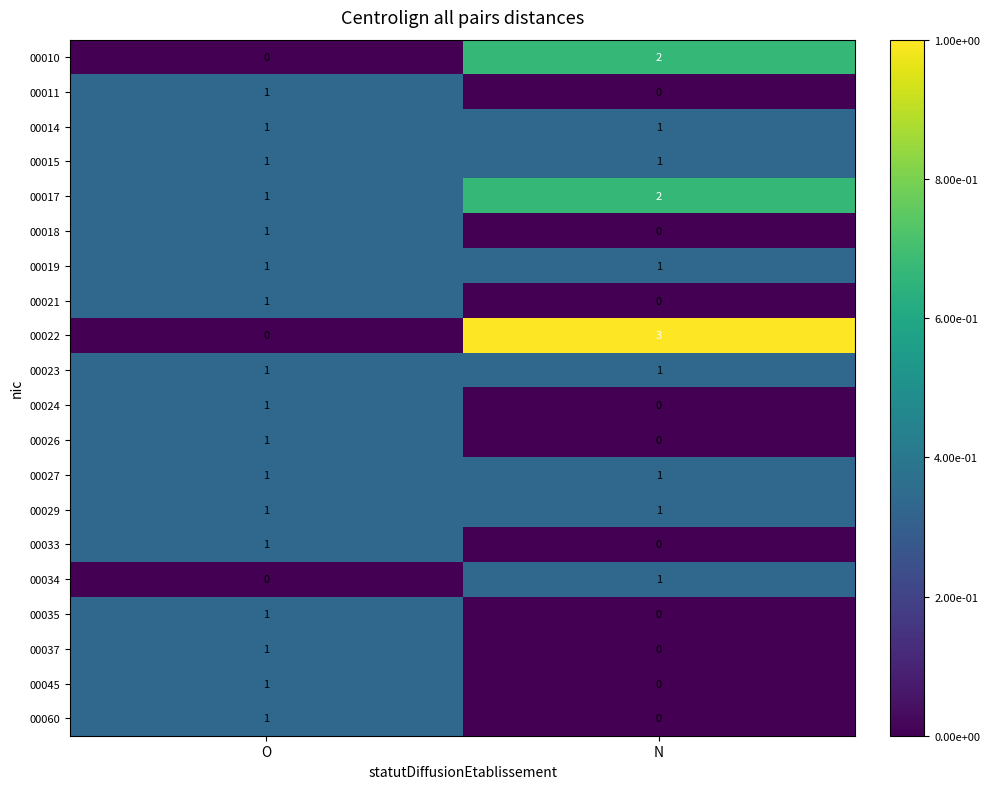

List the labels in order of 00035 value, smallest first.

N, O